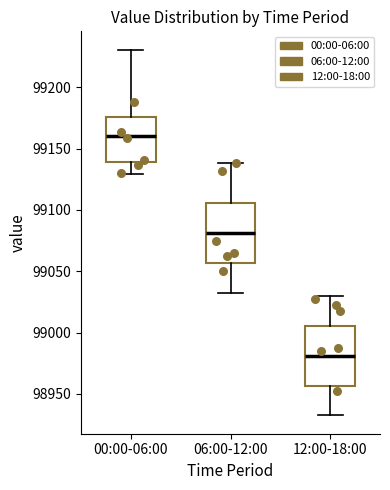

Reading left to right, read every box against the y-axis: the position of its median line, the range the box covers, and the ends of its whiskers. The values are not printed on the chart, so give them approximately, as read against the axis.

00:00-06:00: median 99160, box 99140 to 99175, whiskers 99130 to 99230
06:00-12:00: median 99080, box 99055 to 99105, whiskers 99035 to 99140
12:00-18:00: median 98980, box 98955 to 99005, whiskers 98935 to 99030